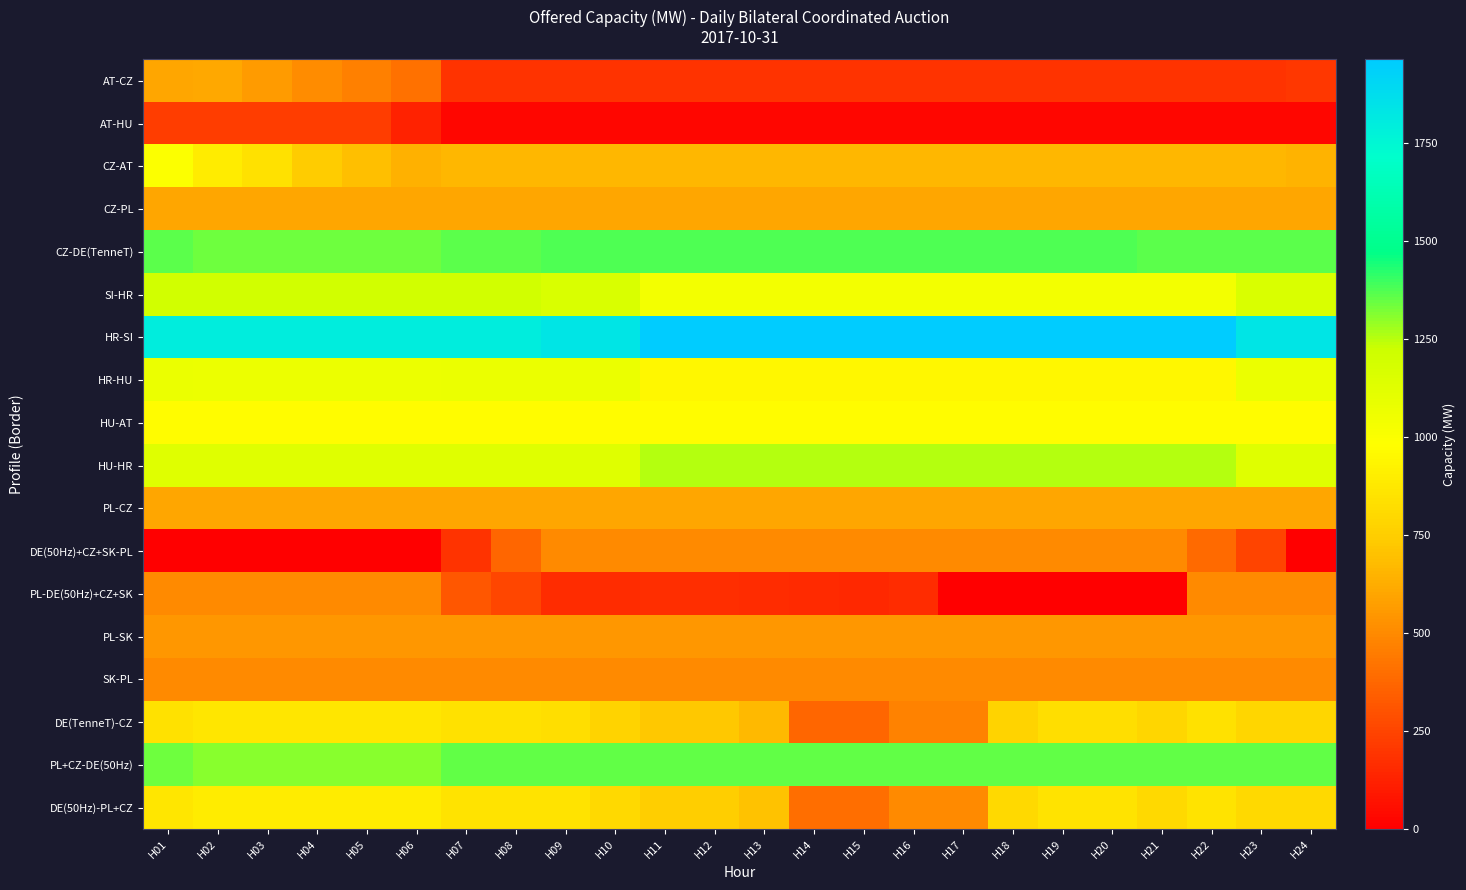

What is the difference between the highest and lowest values at H17?

1962